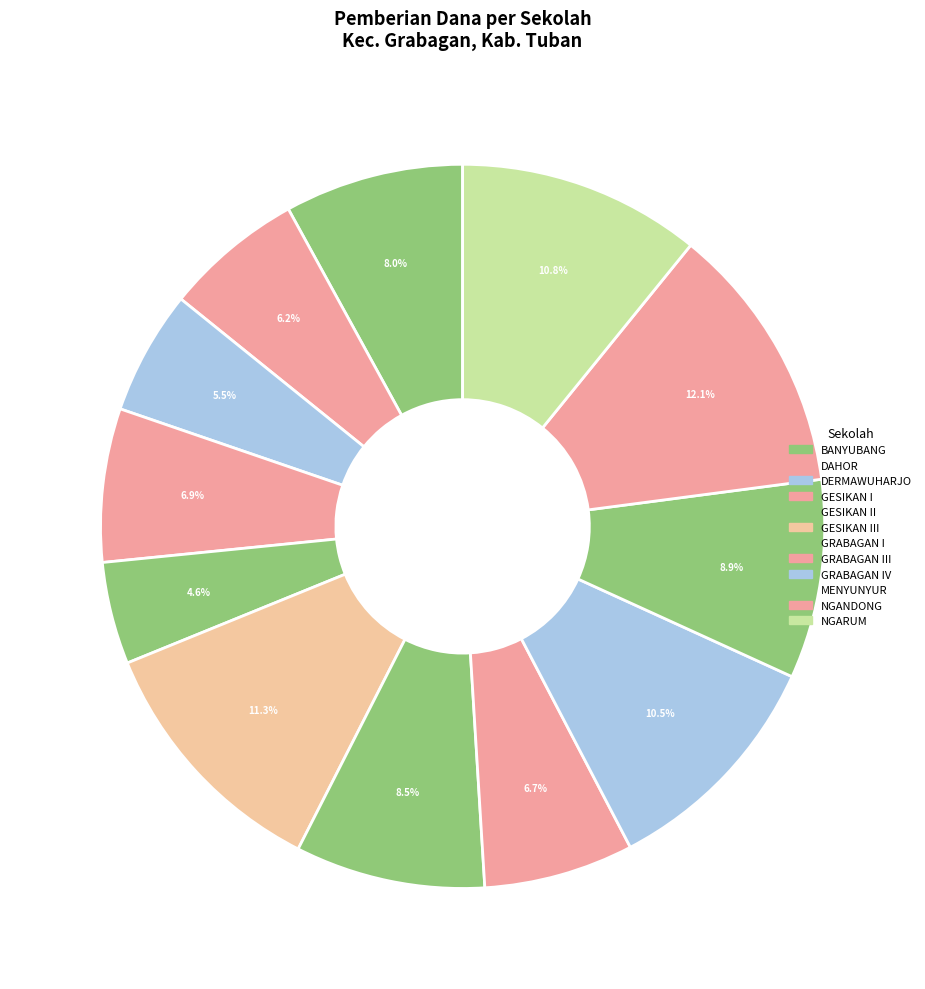

Count the number of slices in the pie.

12